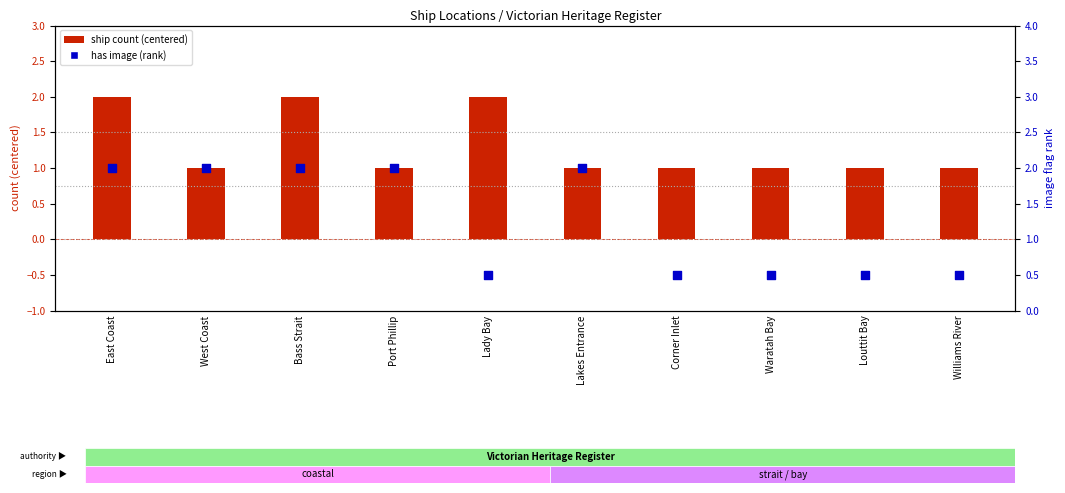

Which series reaches the minimum Y coordinate?

has image (rank)